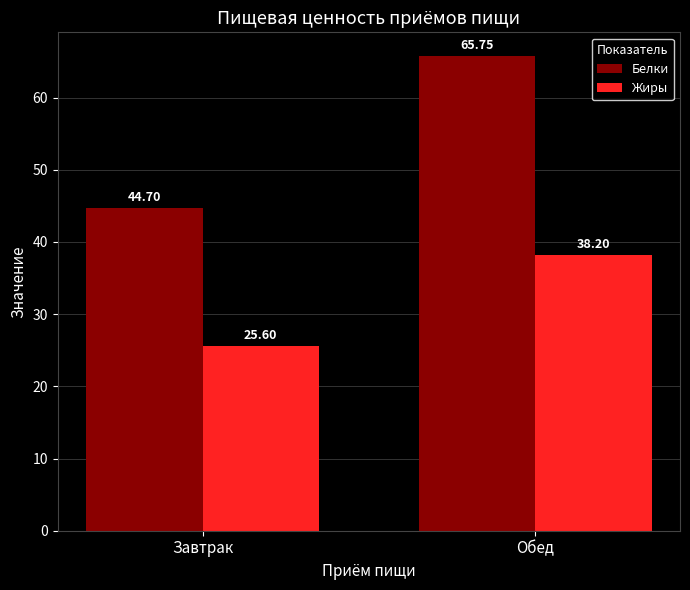

Reading right to left, what are all the values shown in this chart?

Белки: 65.8	44.7
Жиры: 38.2	25.6